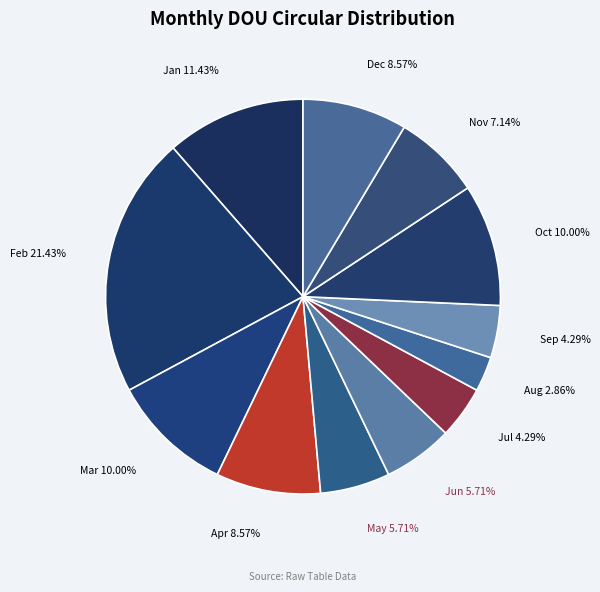

To the nearest percent, what is the combined percentage of Apr and Jun?

14%